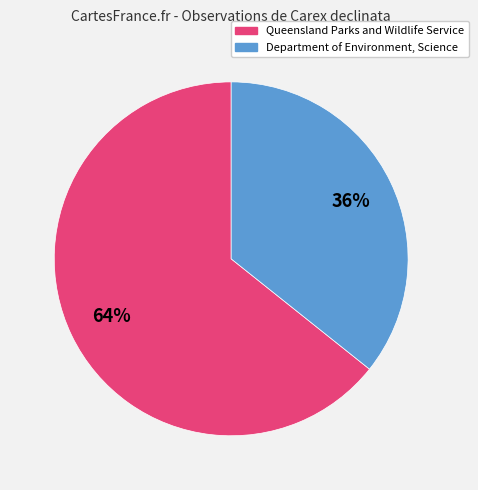

To the nearest percent, what is the average slice percentage?

50%